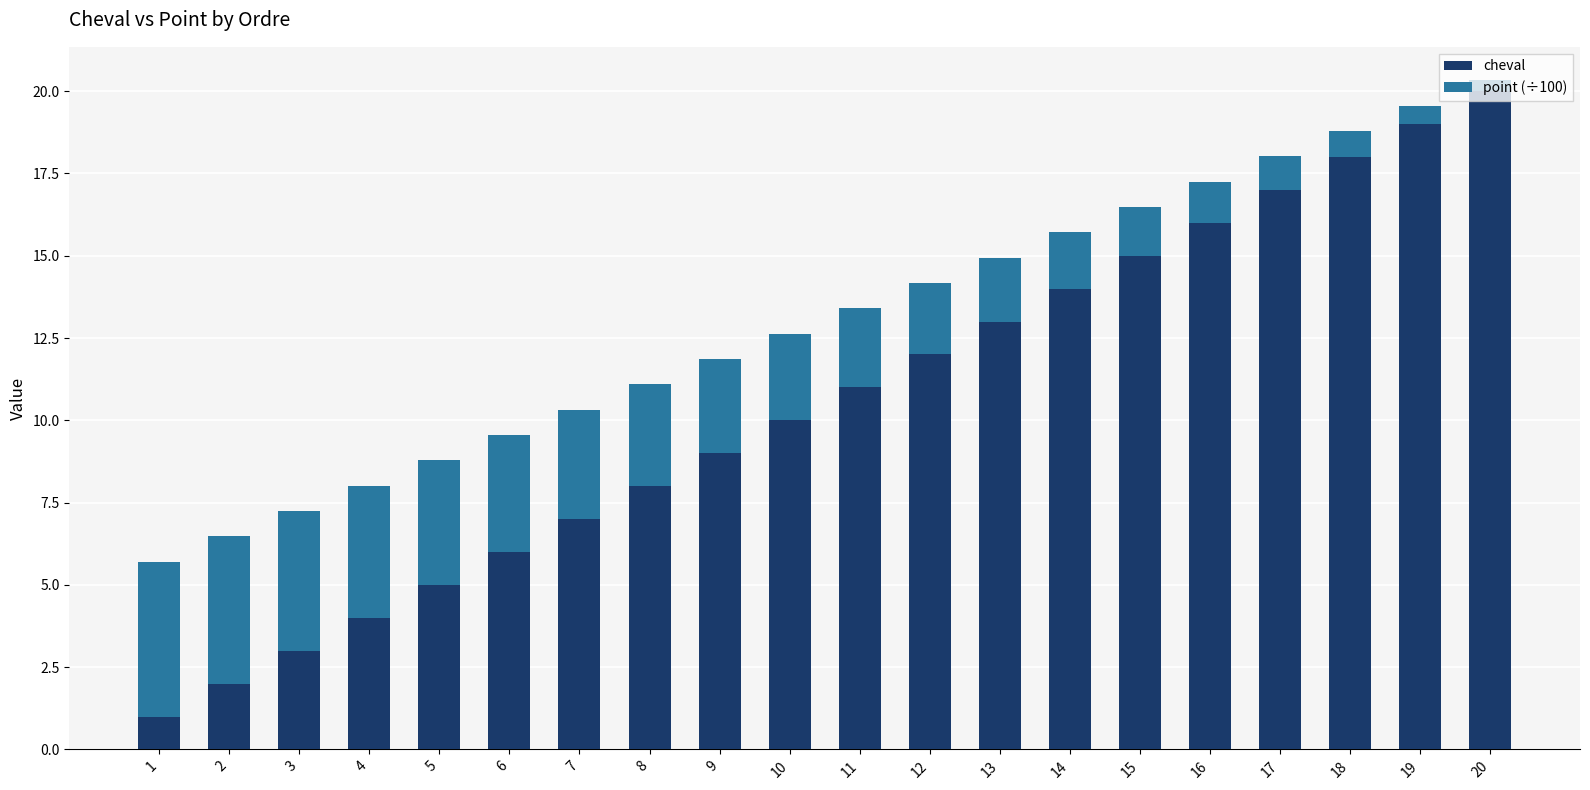

The cheval series shows 16.6 at 10. True or false?

False